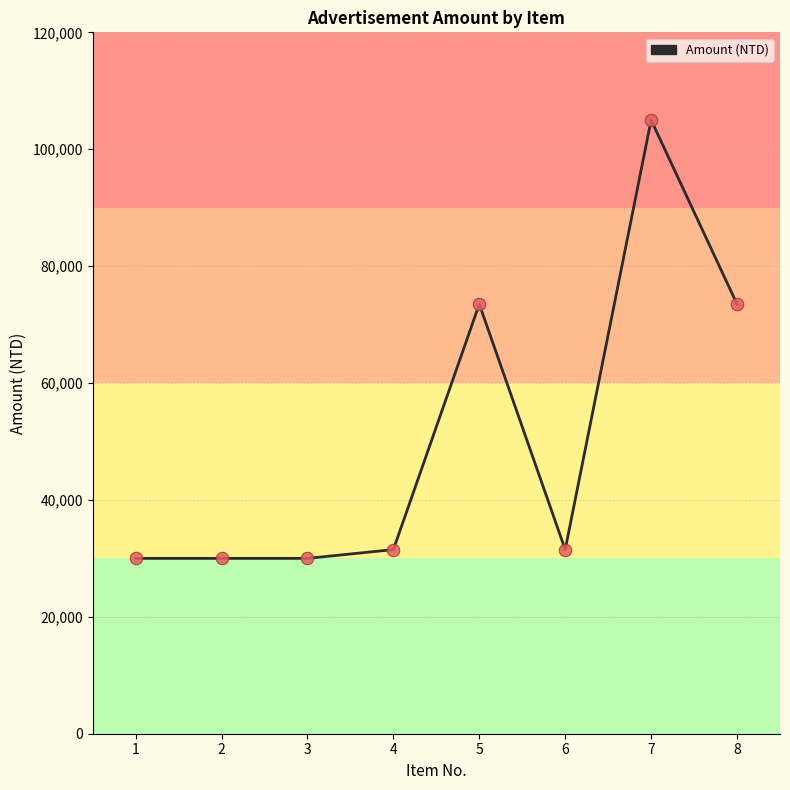

What is the change in value from 4 to 7?

+73500